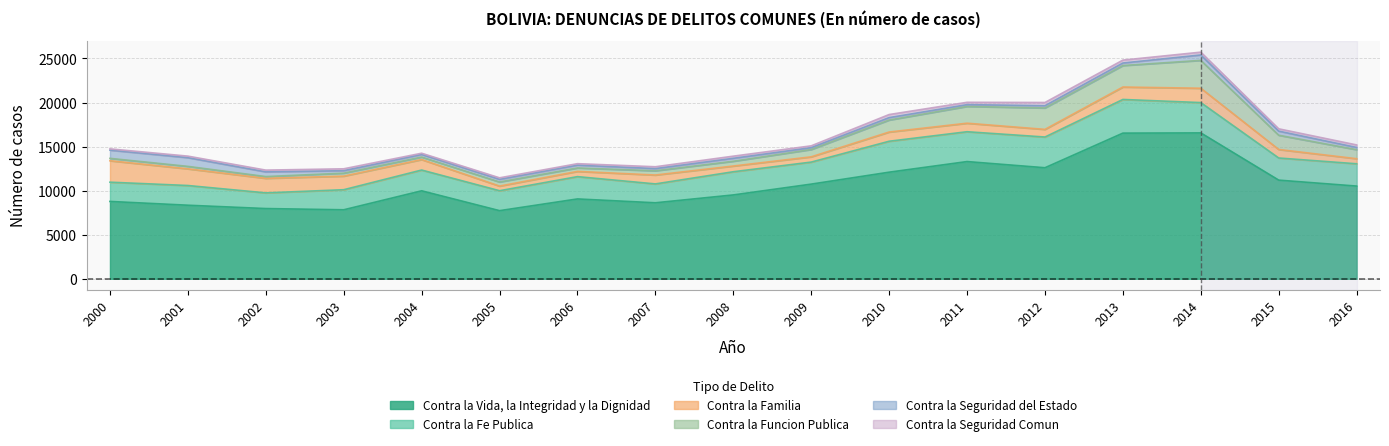

Where is the first local minimum for Contra la Seguridad del Estado?

2003